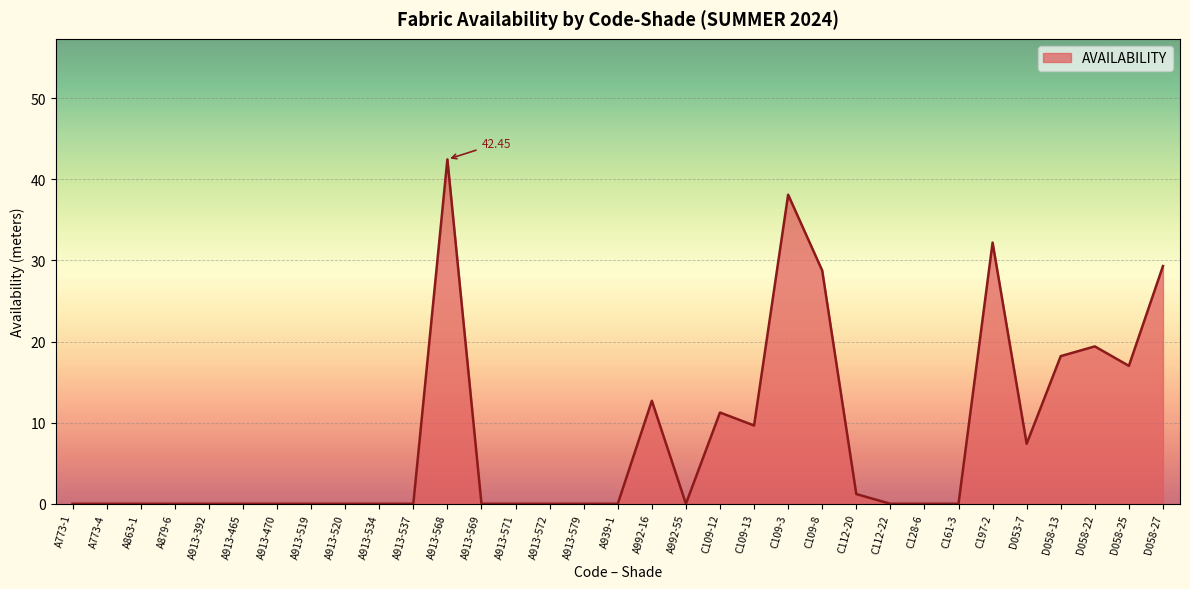

What is the change in value from D058-13 to D058-25?

-1.2